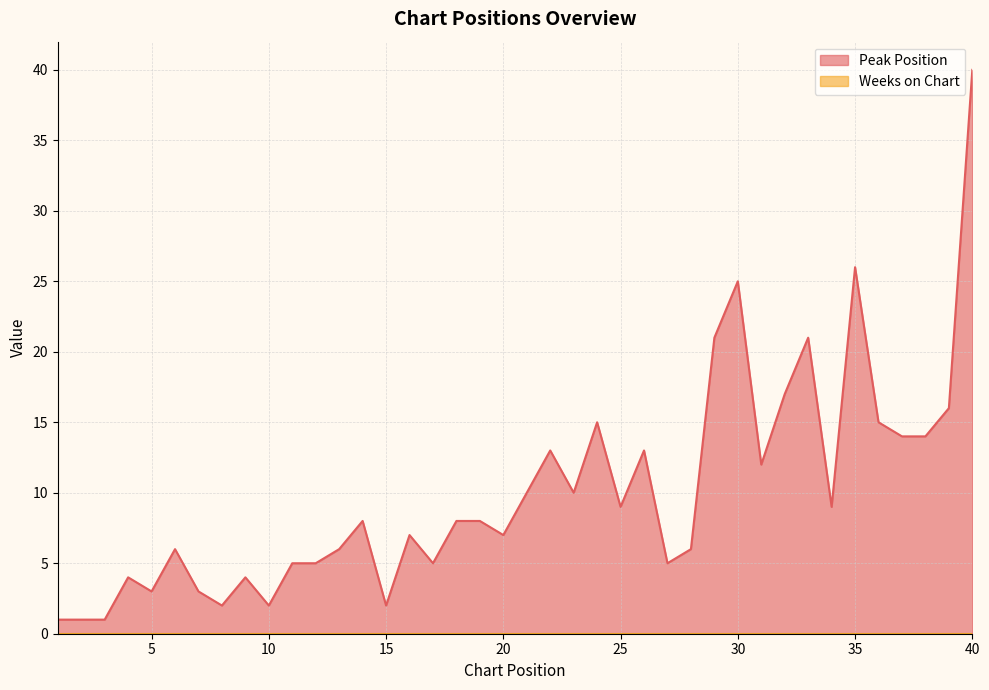

How many interior local peaks (higher than both neighbors) does the data have?

11